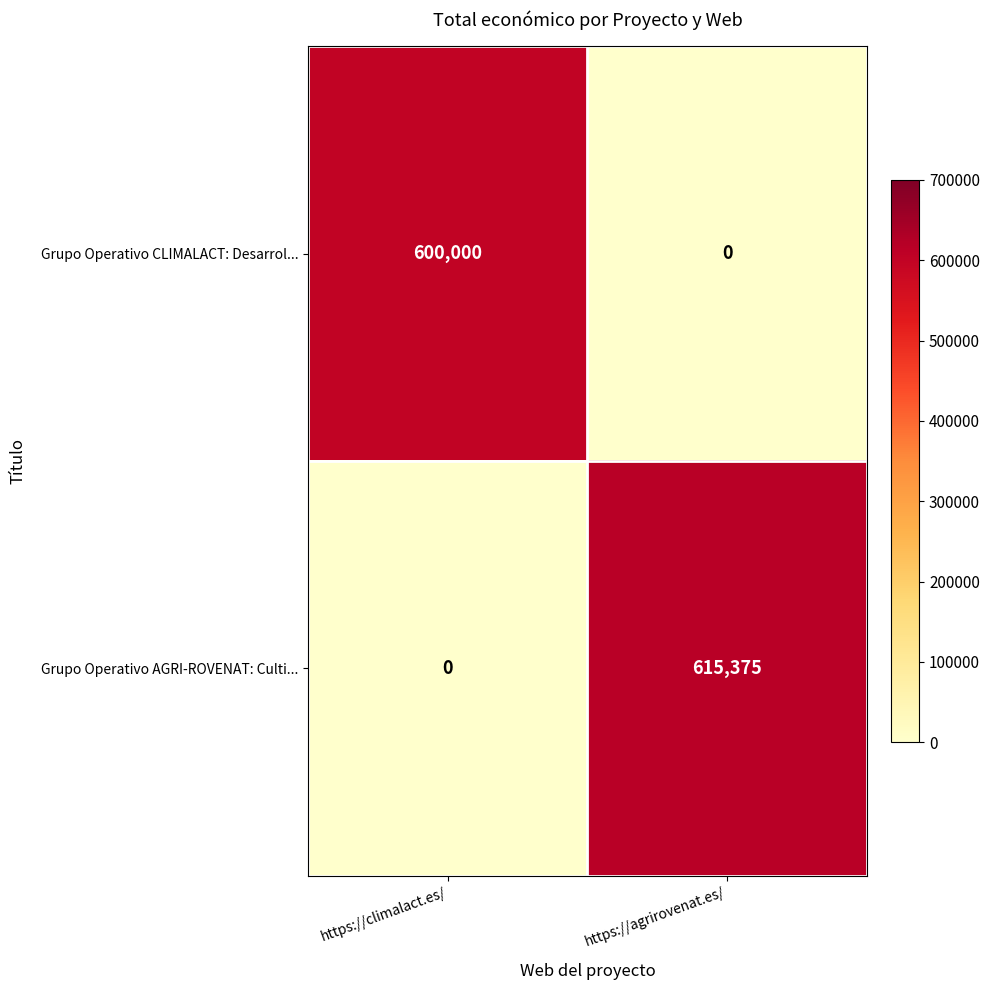

Rank the series at https://climalact.es/ from highest to lowest value.

Grupo Operativo CLIMALACT: Desarrol..., Grupo Operativo AGRI-ROVENAT: Culti...